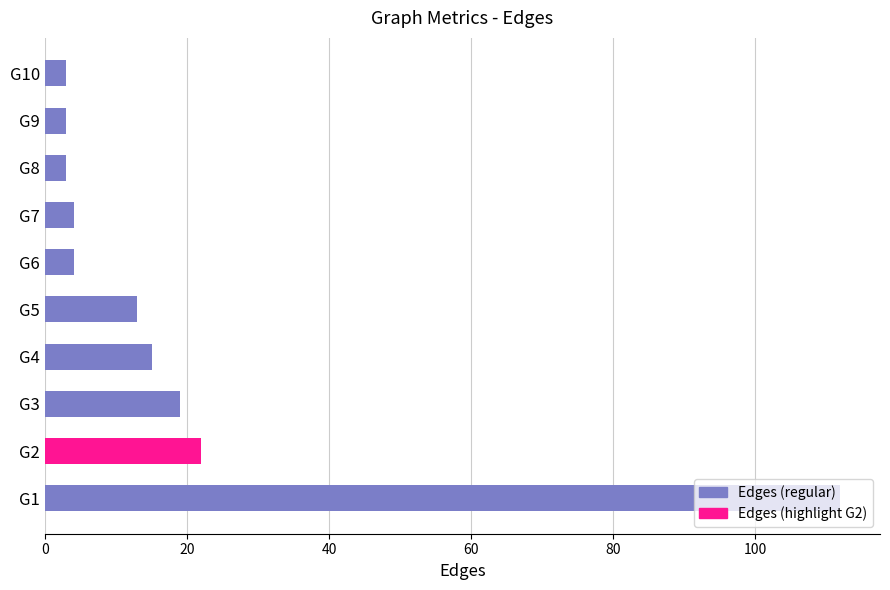

What is the average value?

20